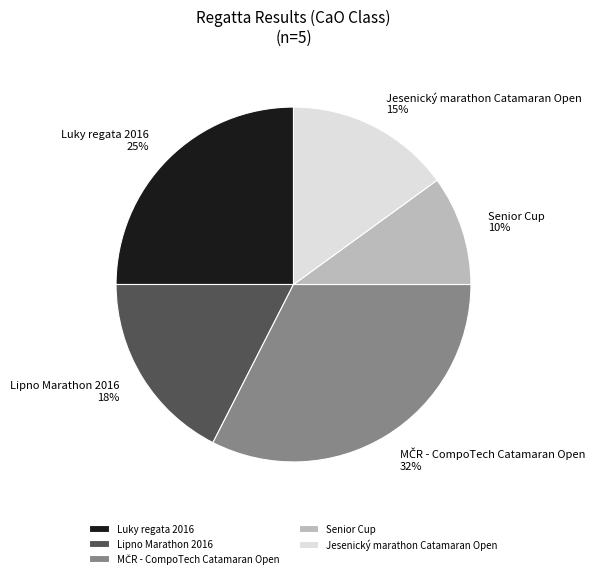

Which category has the smallest portion of the pie?

Senior Cup